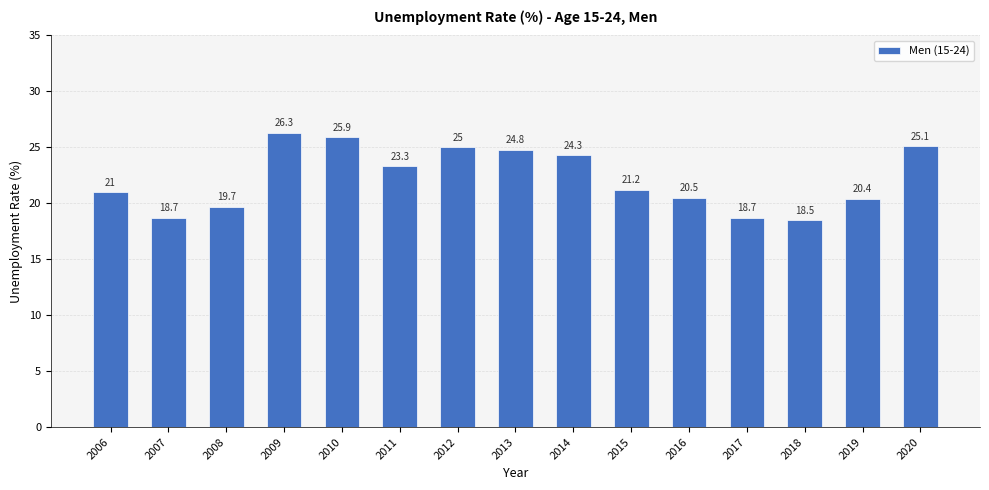

The chart shows a value of 20.5 at 2016. True or false?

True